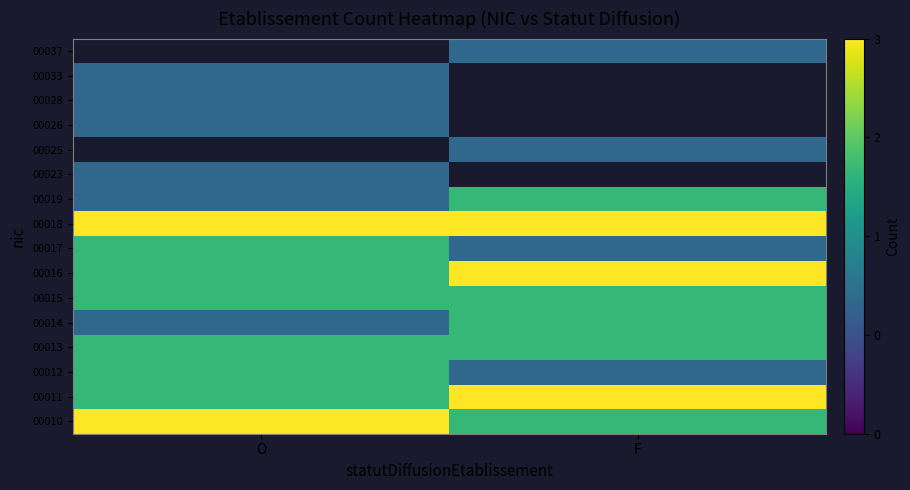

Which has a higher value, F or O?

O